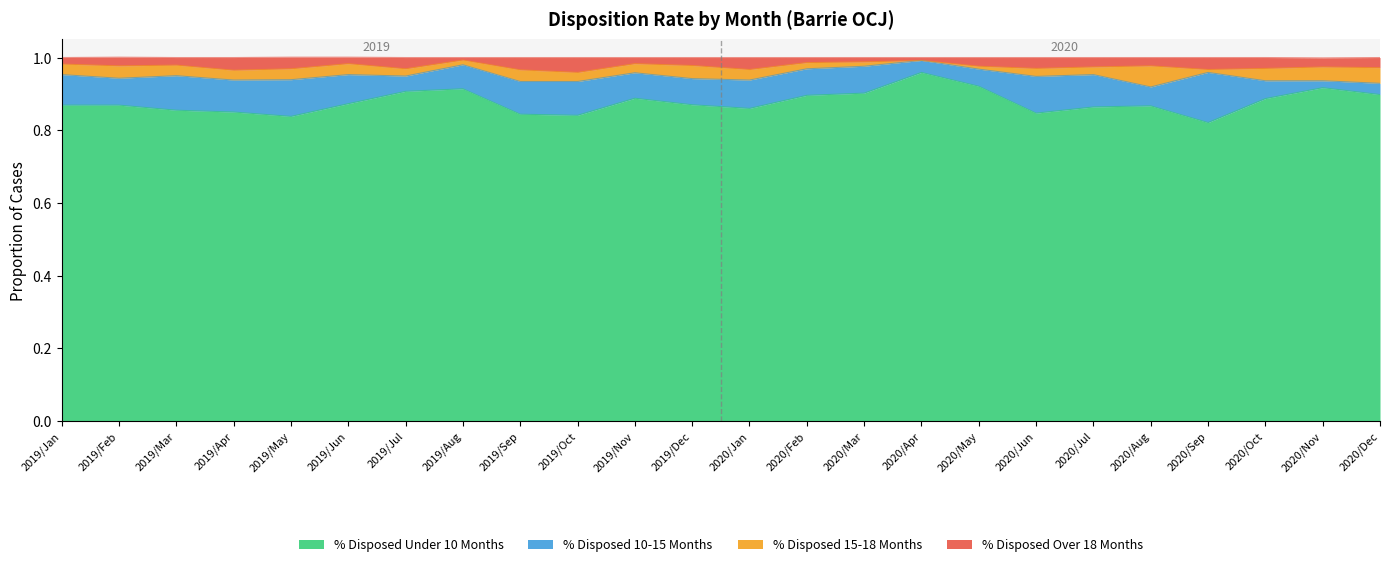

Where is the first local minimum for % Disposed Under 10 Months?

2019/May